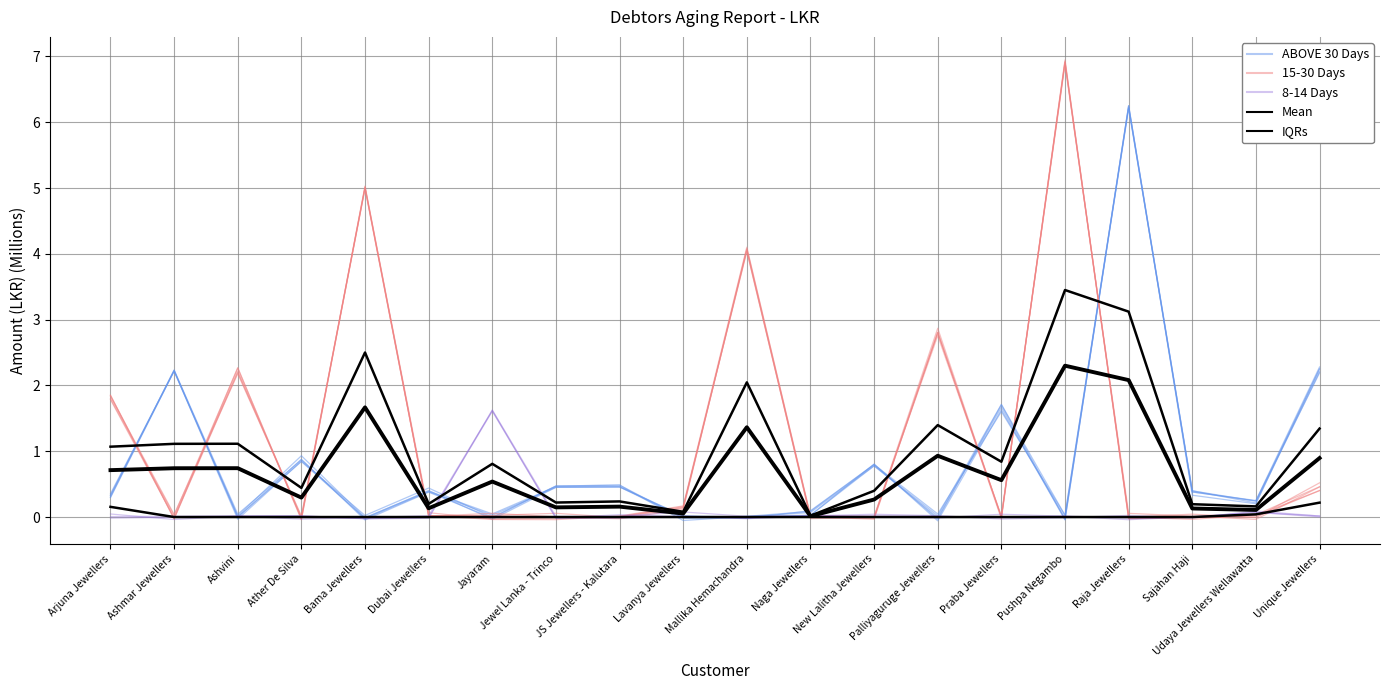

At which label is 15-30 Days closest to 3?

Palliyaguruge Jewellers